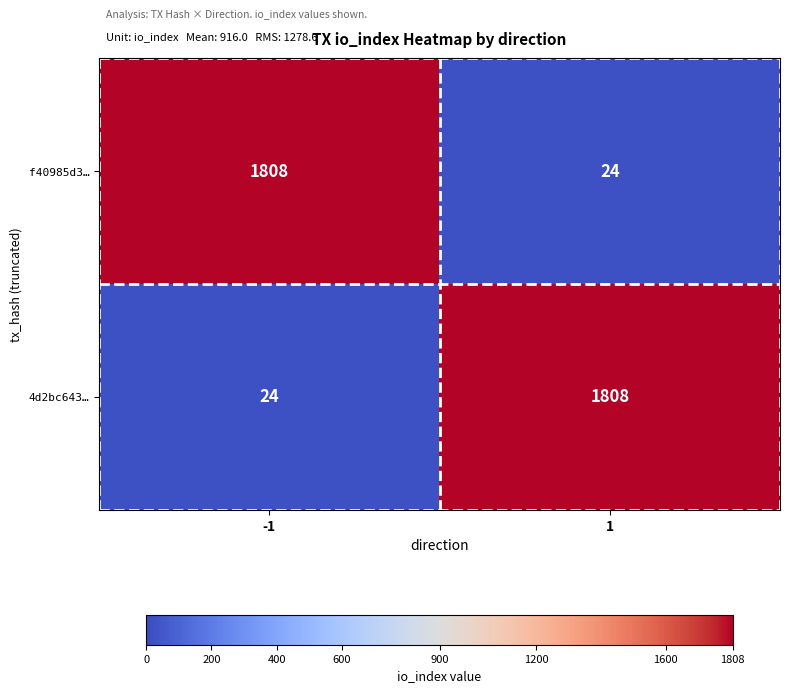

Count the number of data series in this chart.

2